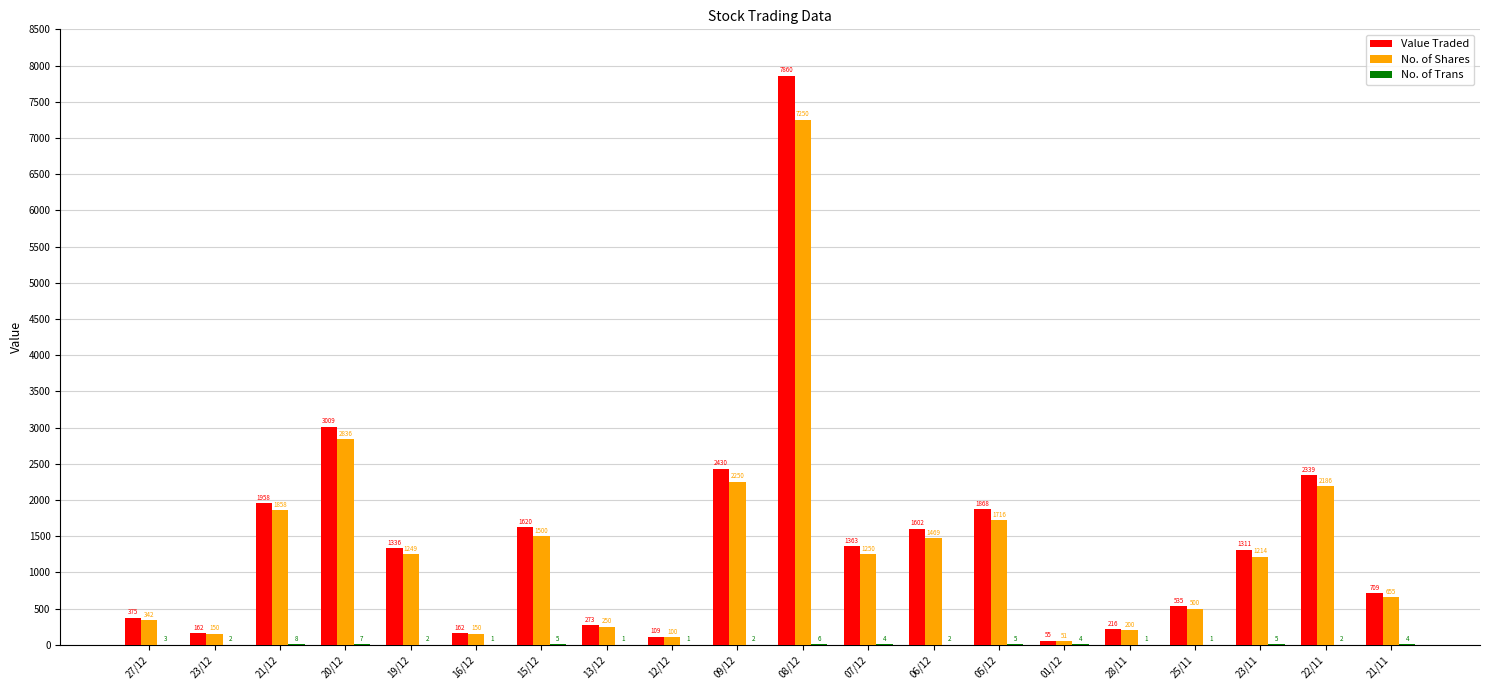

The No. of Shares series shows 150 at 16/12. True or false?

True